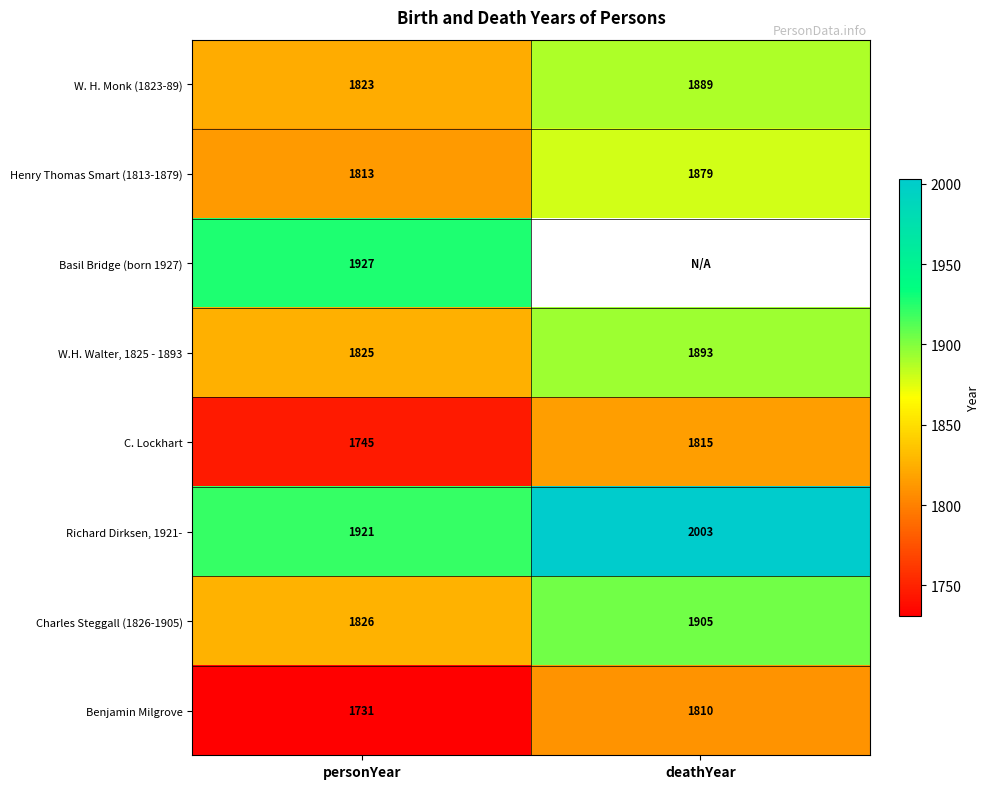

Is it true that Charles Steggall (1826-1905) equals 1208 at deathYear?

False